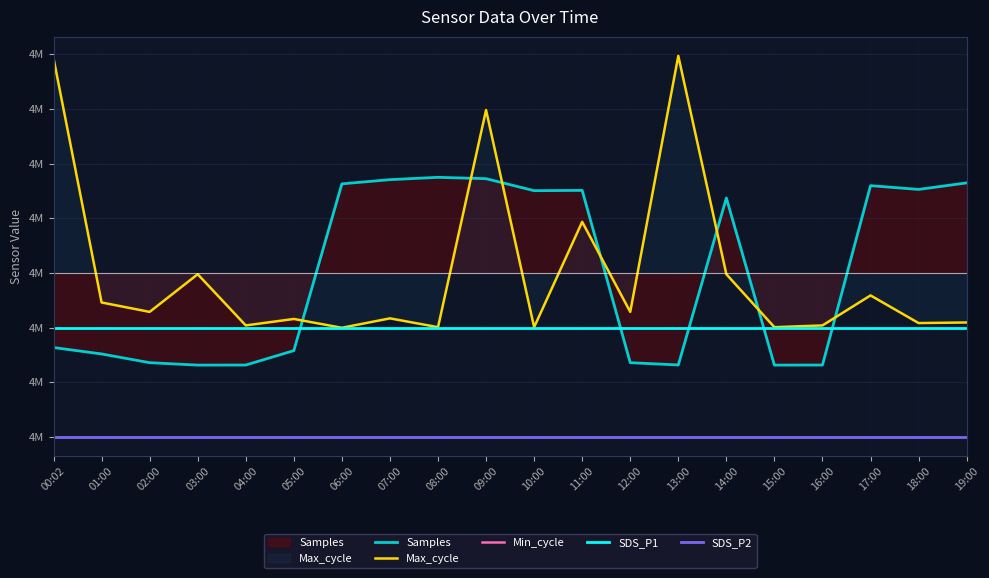

What is the average value of the SDS_P1 series?

4870000.0